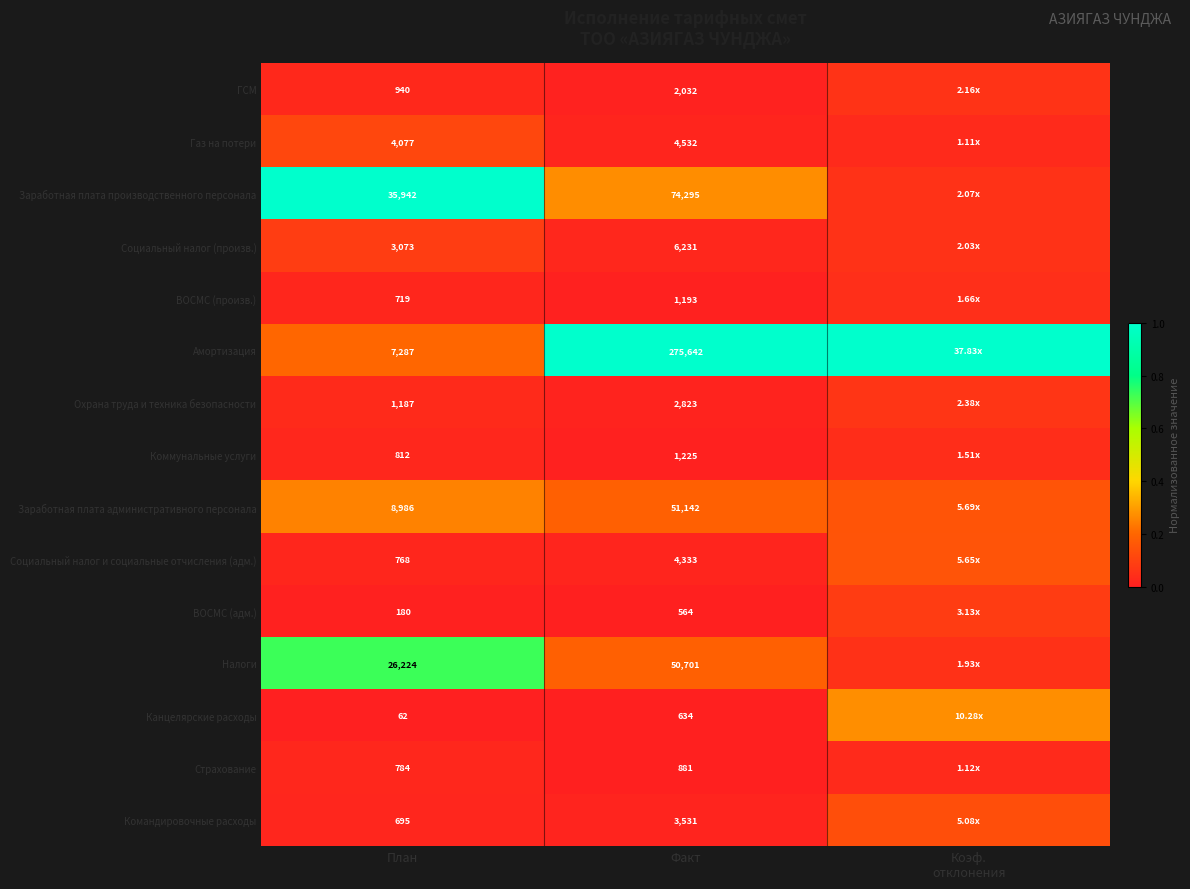

At Факт, list the series in order from largest to smallest.

Амортизация, Заработная плата производственного персонала, Заработная плата административного персонала, Налоги, Социальный налог (произв.), Газ на потери, Социальный налог и социальные отчисления (адм.), Командировочные расходы, Охрана труда и техника безопасности, ГСМ, Коммунальные услуги, ВОСМС (произв.), Страхование, Канцелярские расходы, ВОСМС (адм.)